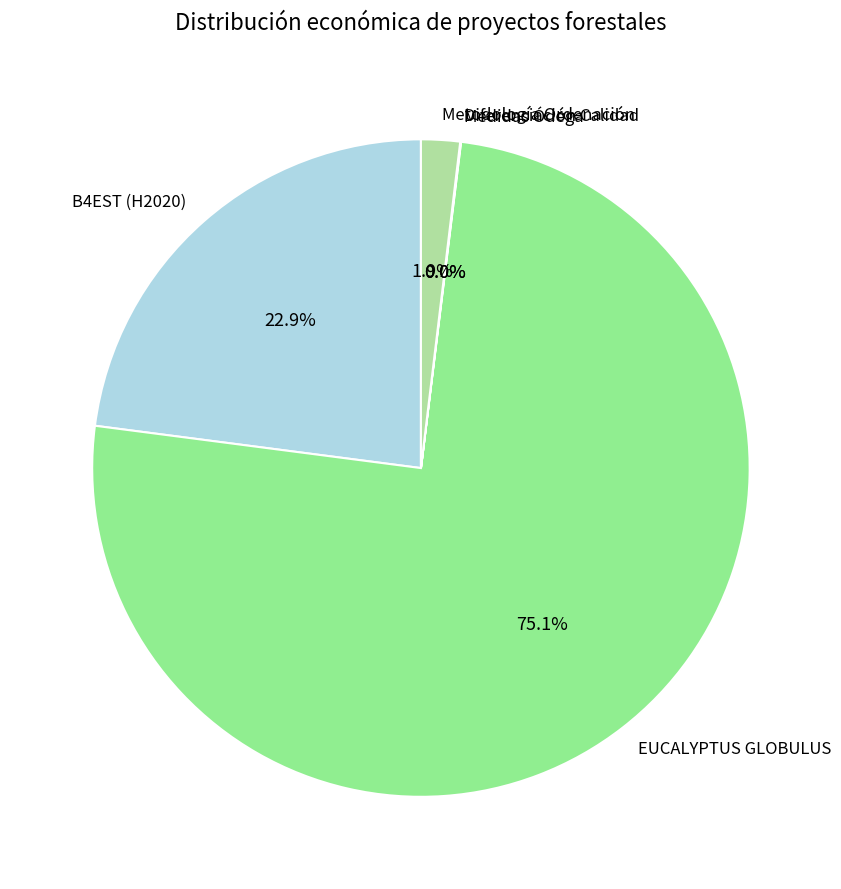

Is there a majority slice in this chart?

Yes